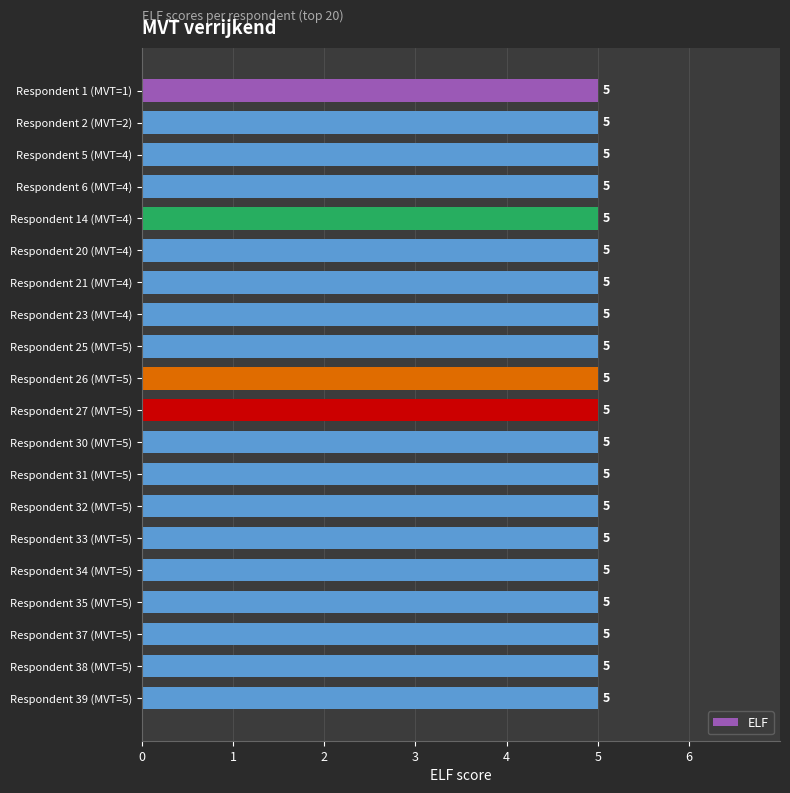

Are the bars grouped side by side (vs. stacked)?

No